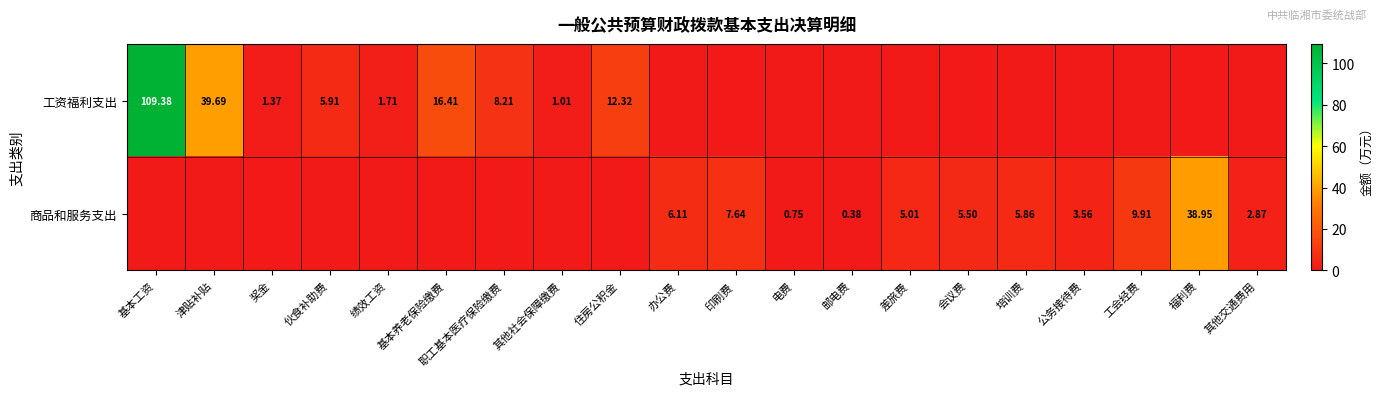

Is it true that 工资福利支出 equals 62.8 at 办公费?

False